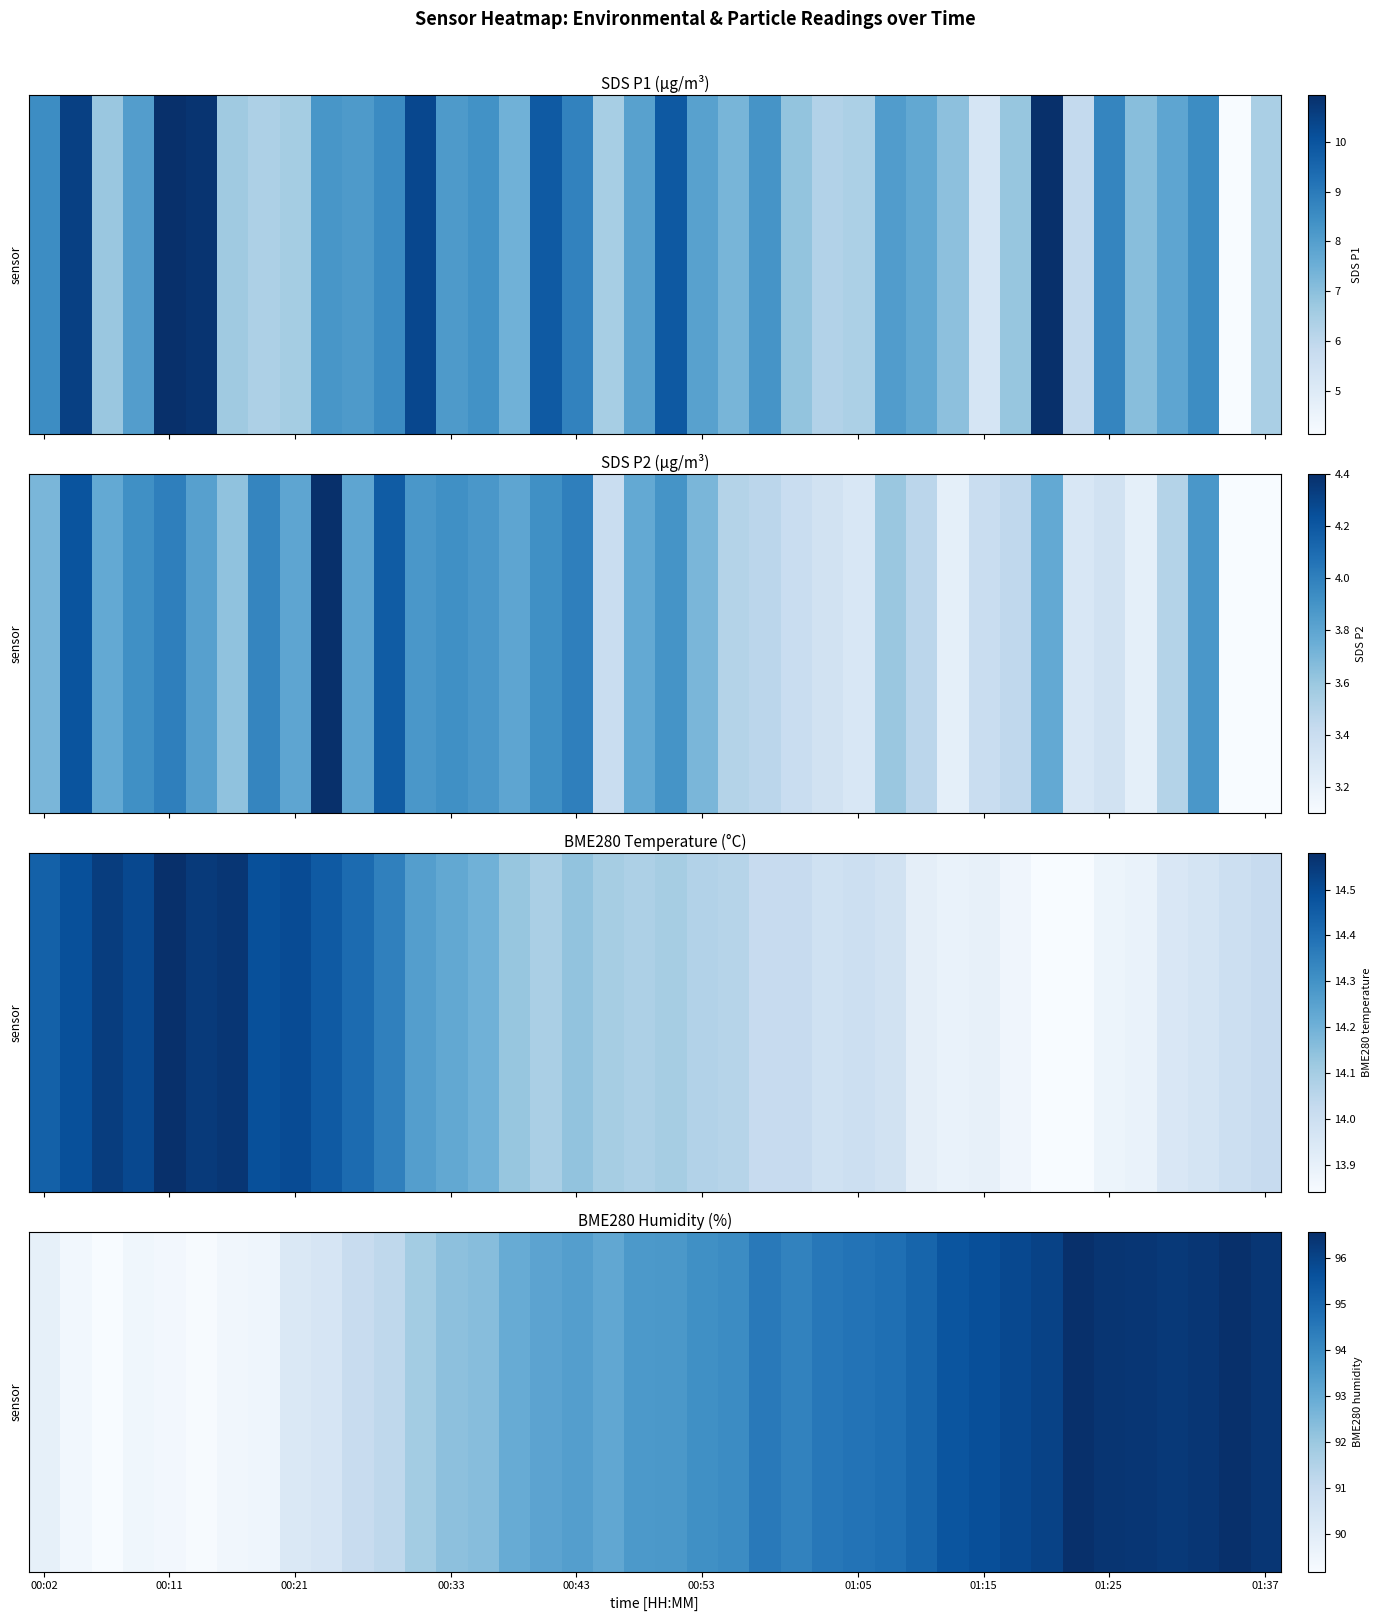

How many data points are above 93?

24